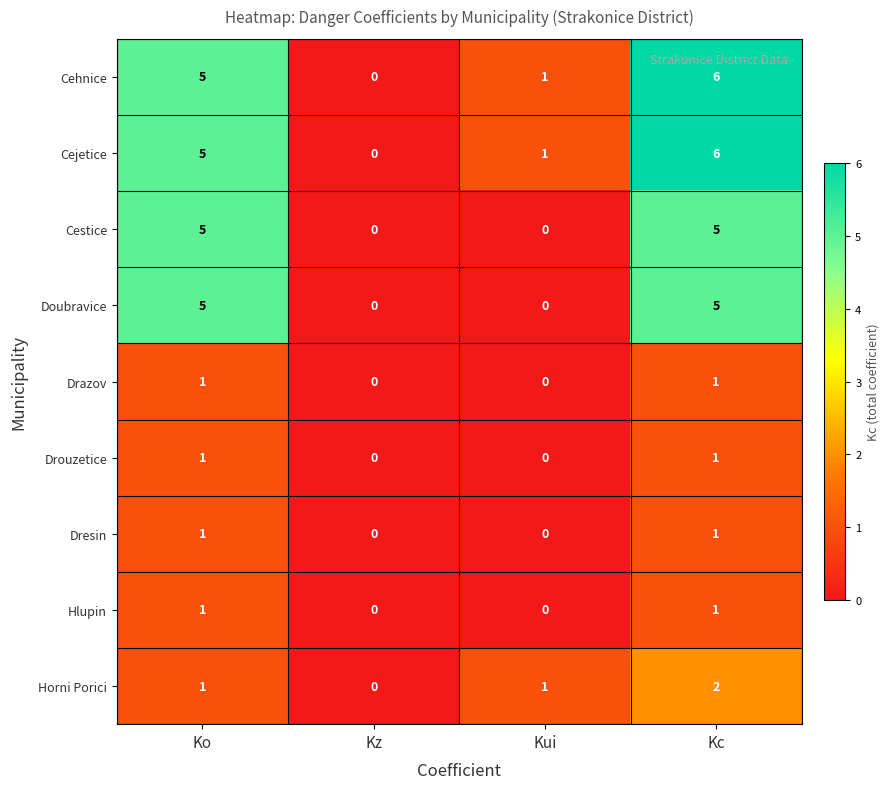

Which label corresponds to the largest value in the chart?

Kc